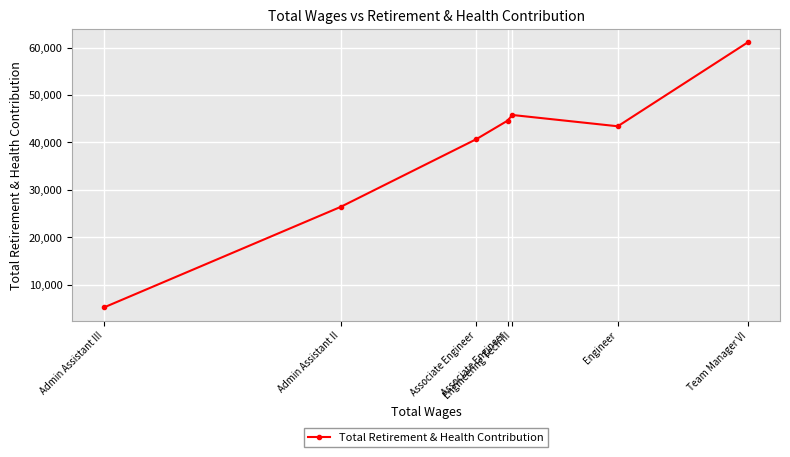

Approximately how many times larger is the value at Admin Assistant III compared to Associate Engineer?

0.1